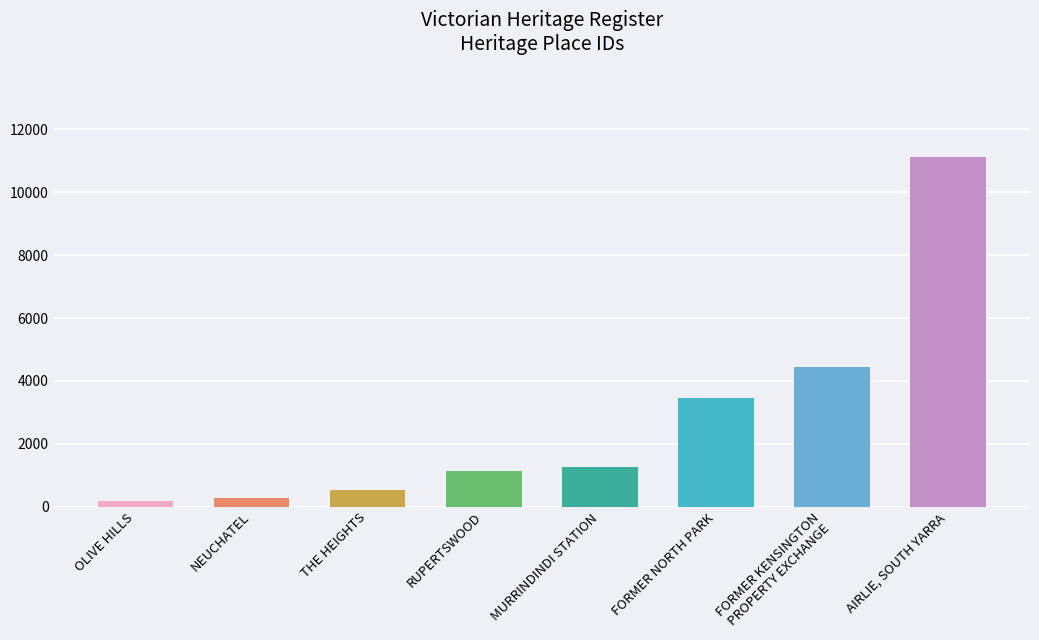

What is the change in value from OLIVE HILLS to MURRINDINDI STATION?

+1095